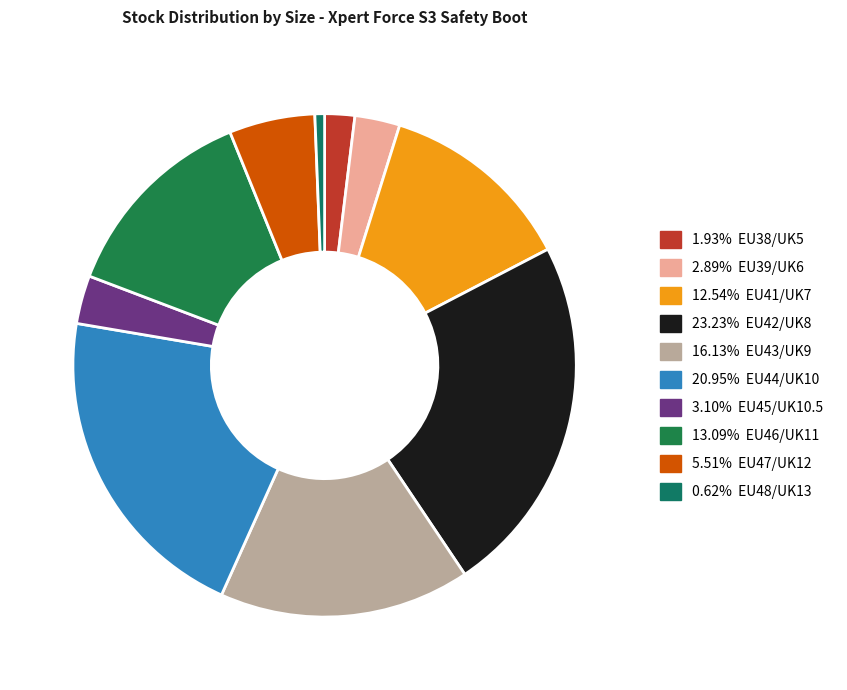

Count the number of slices in the pie.

10